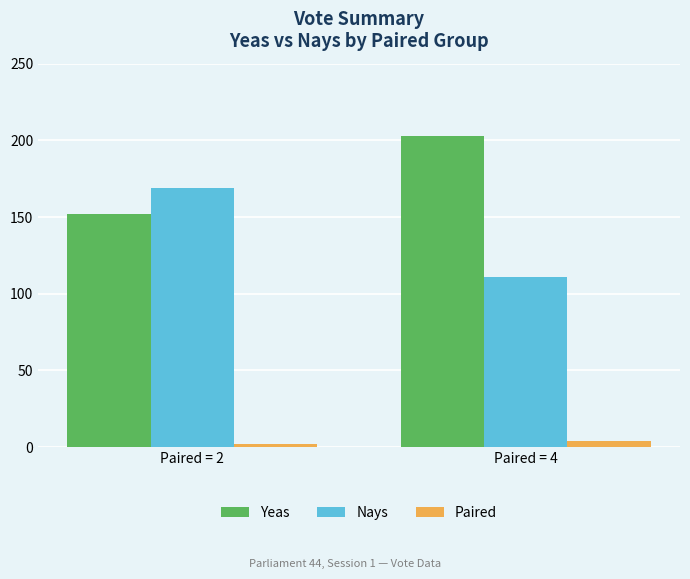

How many data points does each series have?

2